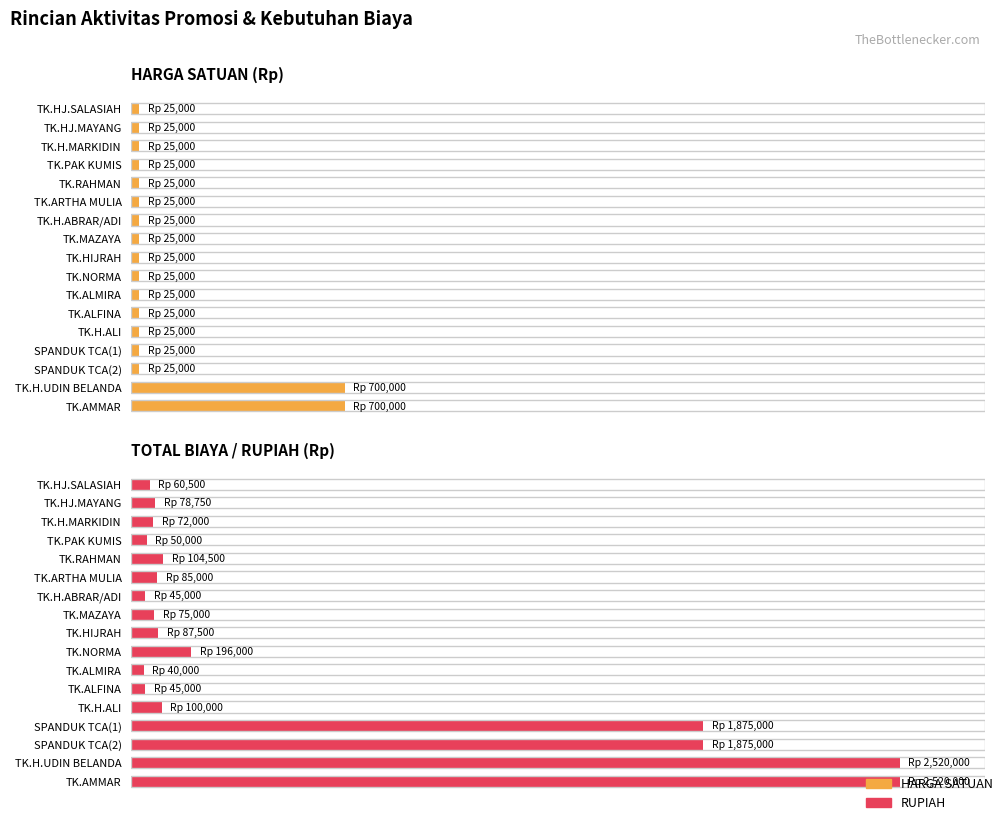

True or false: RUPIAH has a value of 152189 at TK.HIJRAH.

False